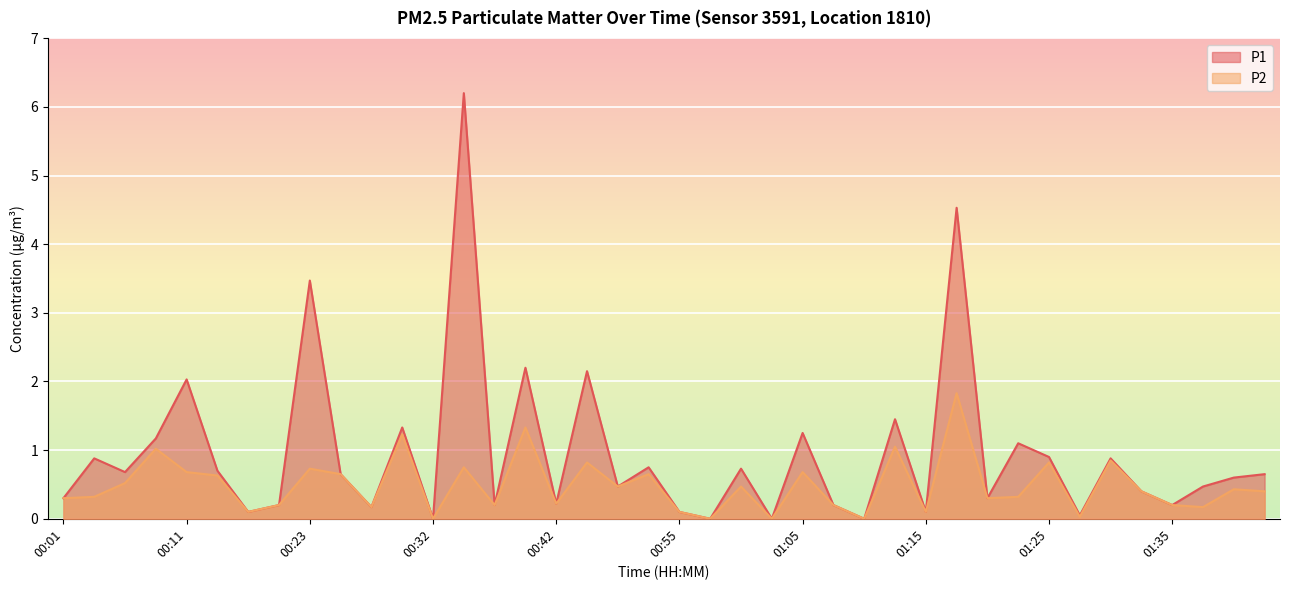

Where is P2 nearest to the value 0?

00:32